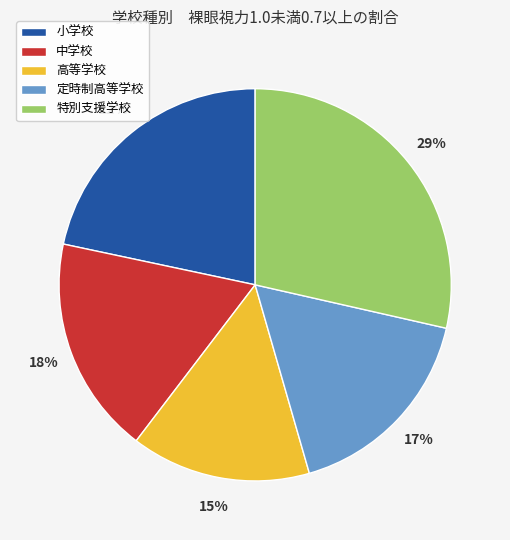

Do 高等学校 and 中学校 together represent more than half of the pie?

No